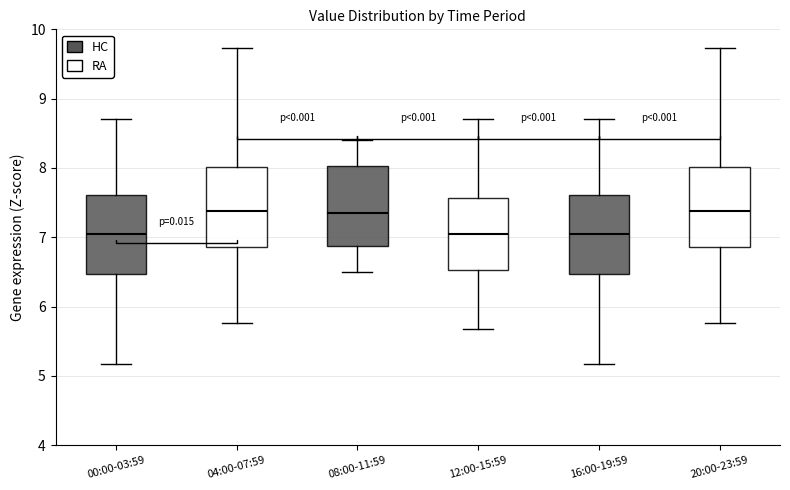

Where is the upper edge of the box for 04:00-07:59 on the y-axis? The values are not printed on the chart, so give them approximately, as read against the axis.

8.0